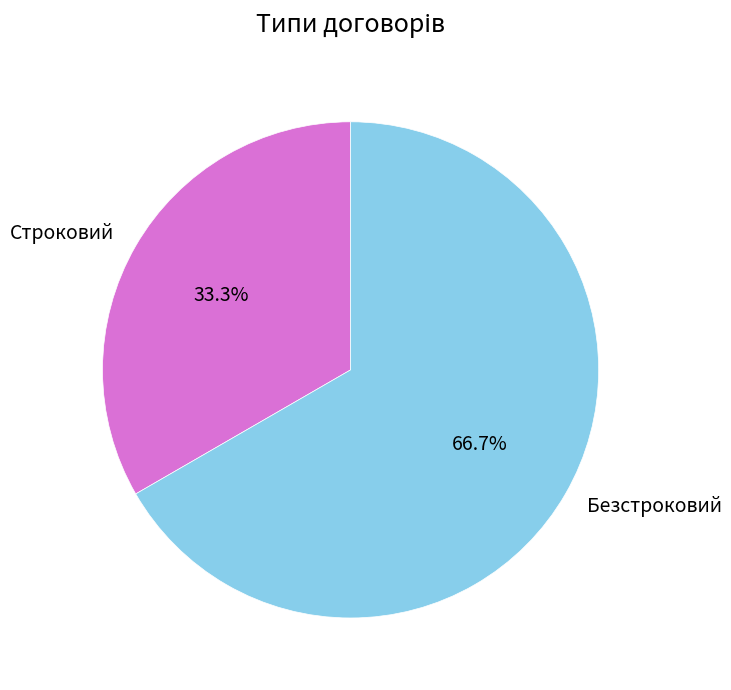

What percentage is the Строковий slice, to the nearest percent?

33%